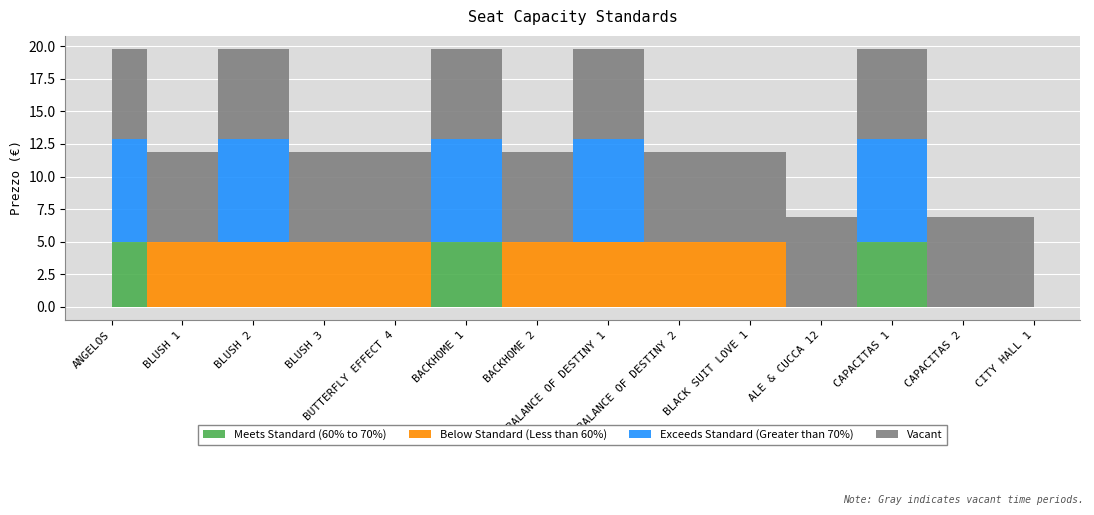

Does the chart display data point markers on the line(s)?

No